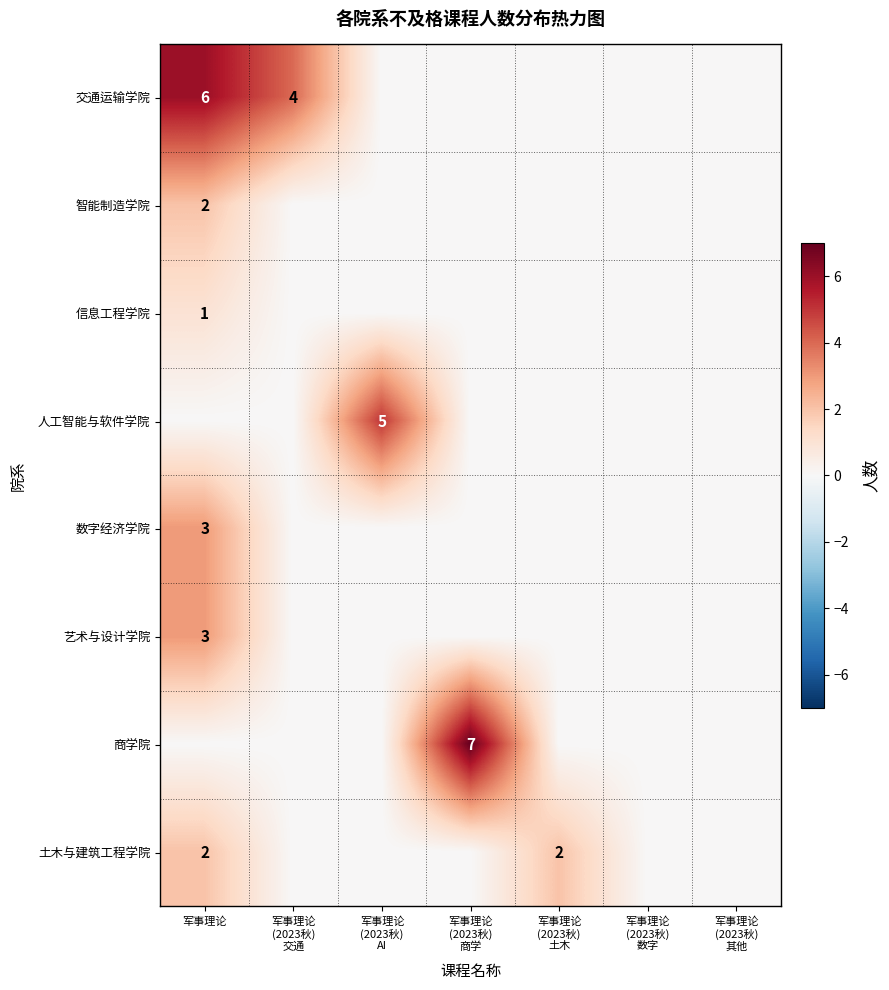

What is the total value across all series at 军事理论
(2023秋)
商学?

7